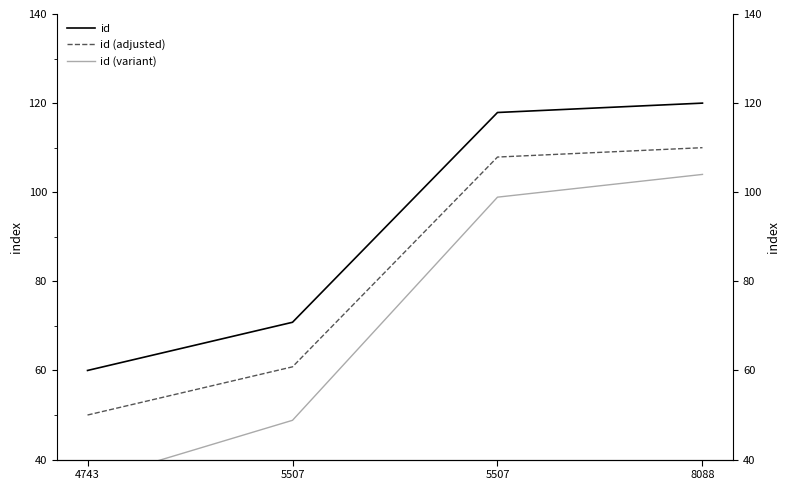

Reading left to right, list all the values displayed in this chart.

id: 60.0	70.8	117.9	120.0
id (adjusted): 50.0	60.8	107.9	110.0
id (variant): 35.0	48.8	98.9	104.0